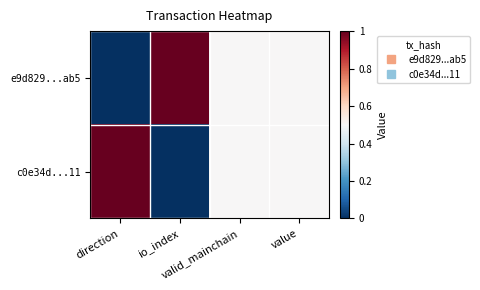

Rank the series by their maximum value, from lowest to highest.

e9d829...ab5, c0e34d...11